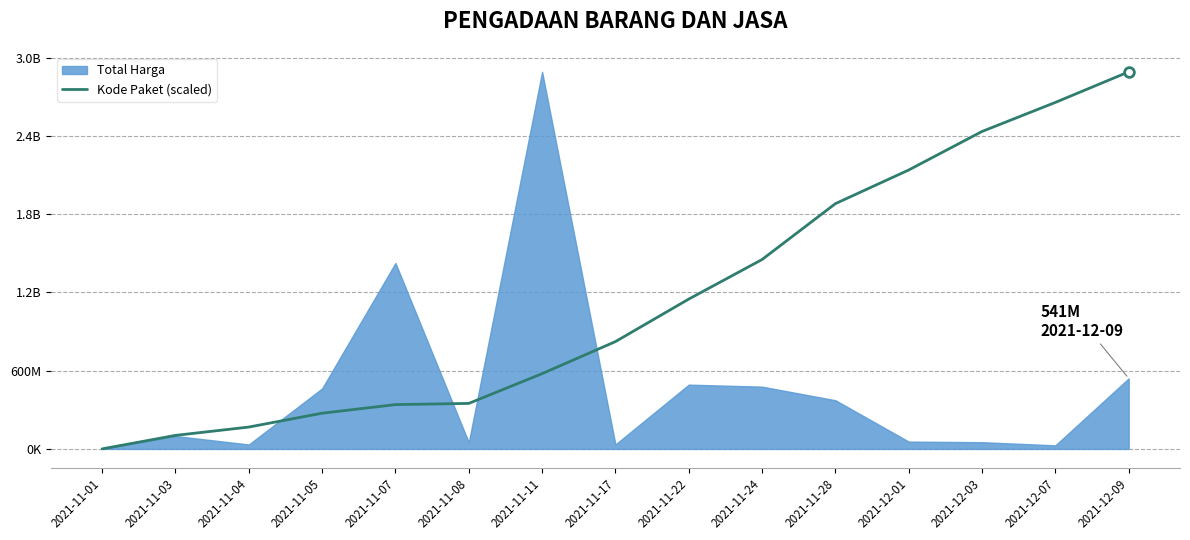

What are all the series names shown in the legend?

Total Harga, Kode Paket (scaled)